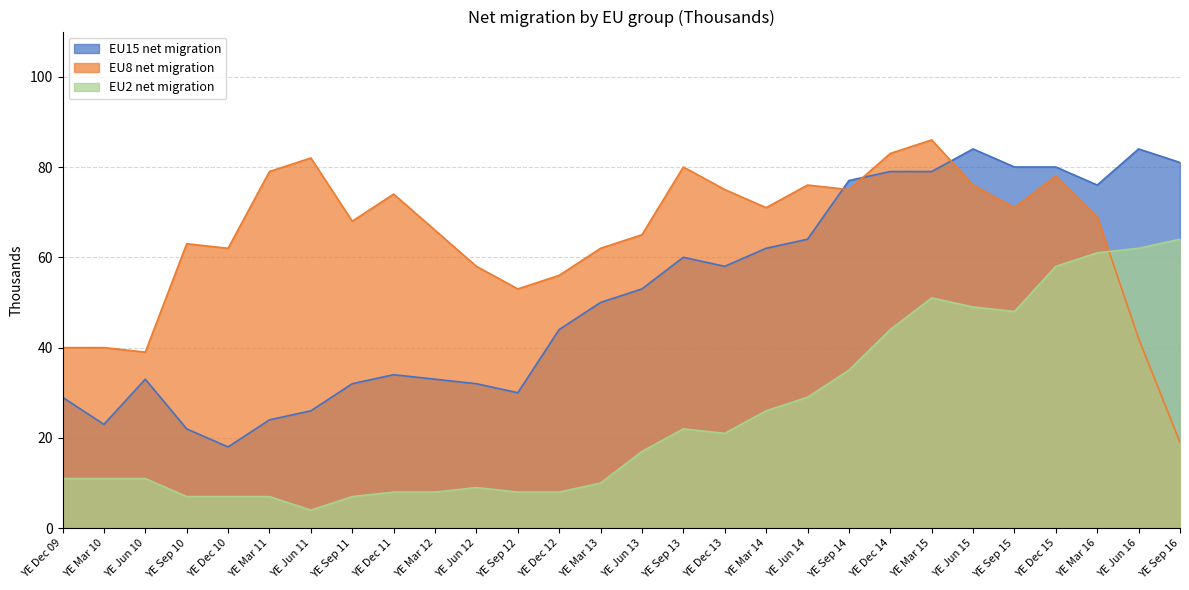

Does the chart have visible grid lines?

Yes